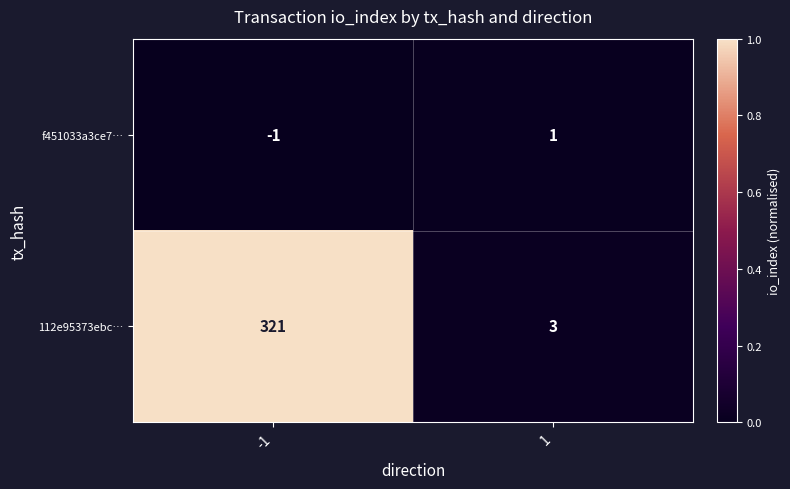

At which category is the sum across all series the highest?

-1